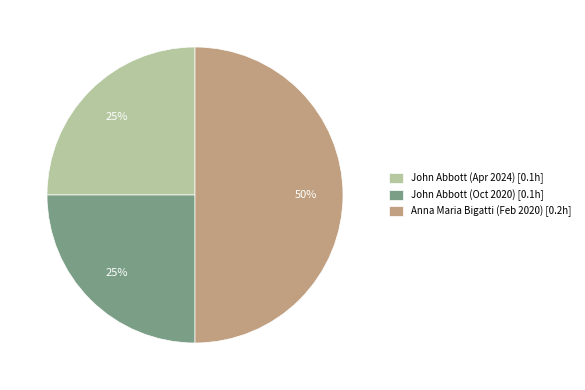

To the nearest percent, what is the combined percentage of Anna Maria Bigatti (Feb 2020) [0.2h] and John Abbott (Apr 2024) [0.1h]?

75%